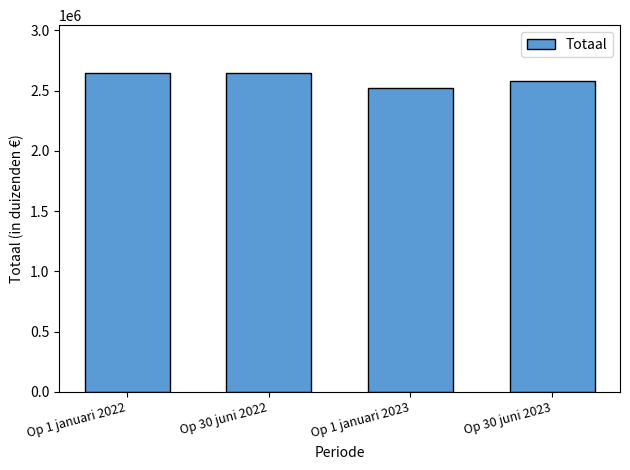

True or false: the data shows 763127 at Op 30 juni 2023.

False